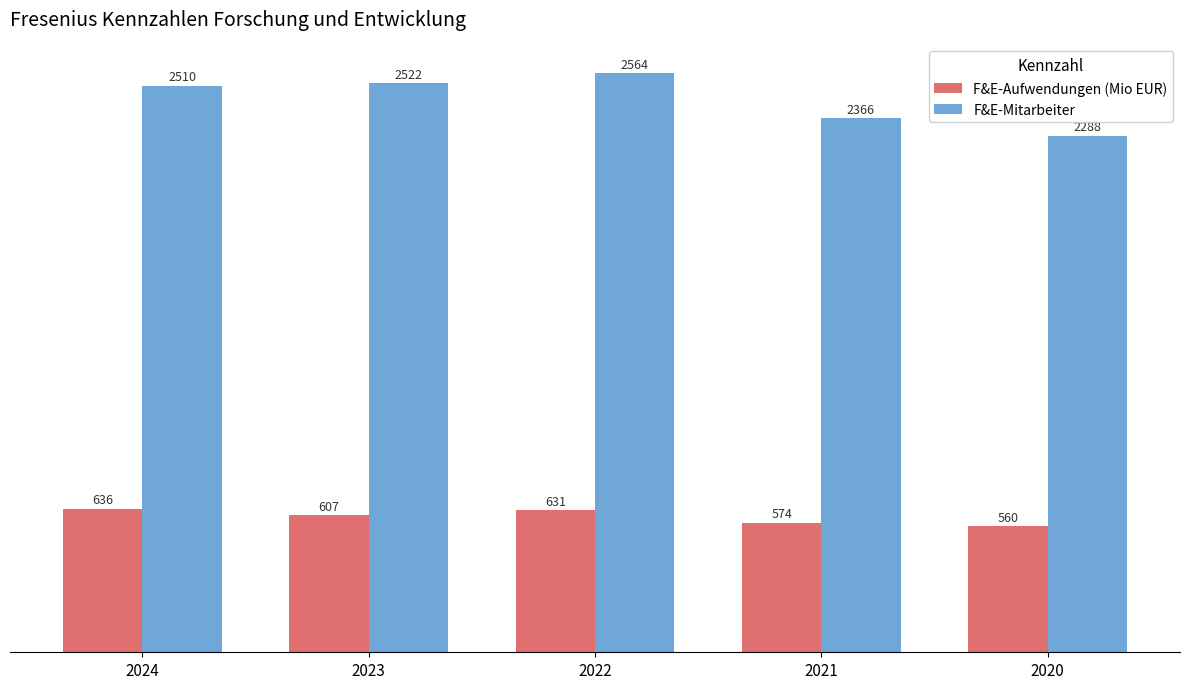

Which series has the largest total across all categories?

F&E-Mitarbeiter